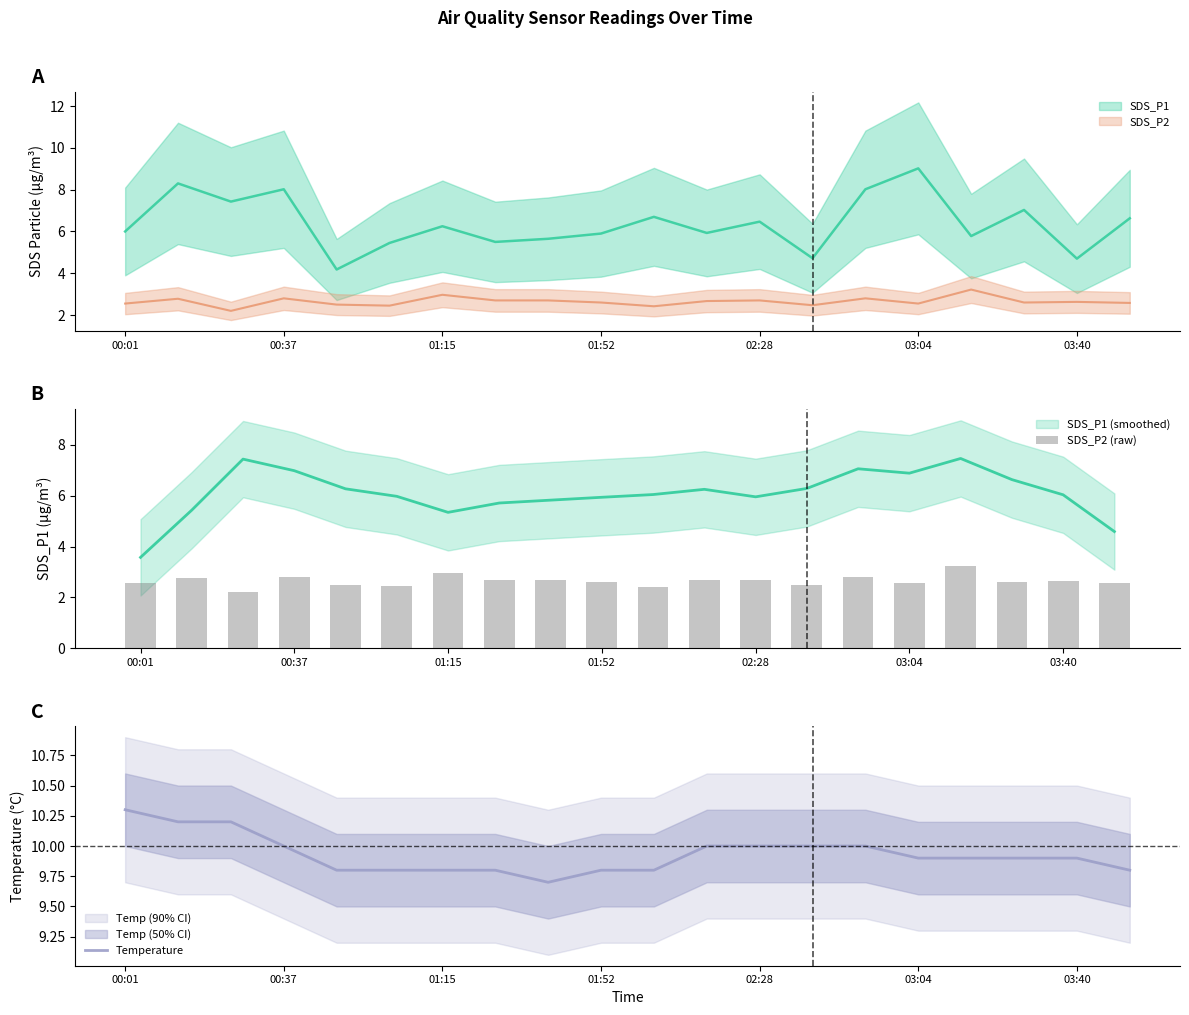

What is the maximum value for Temperature?

10.3